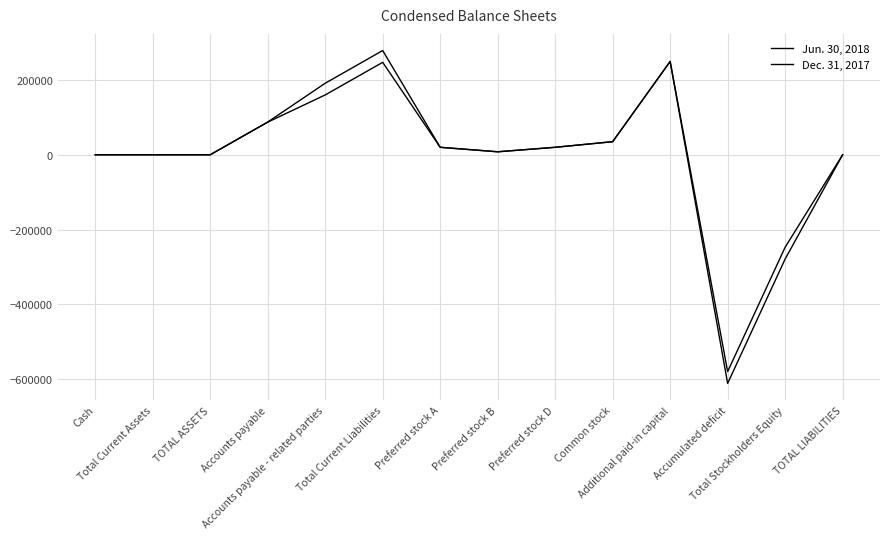

Does the chart have visible grid lines?

Yes